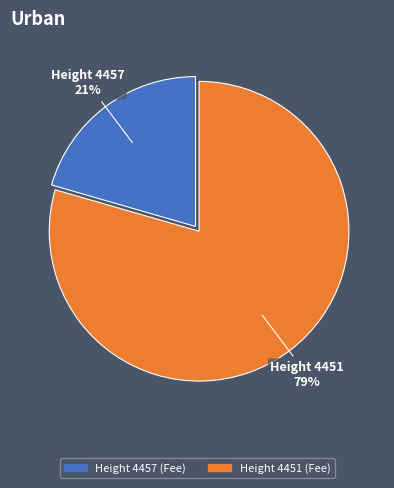

Which has a higher value, Height 4451 (Fee) or Height 4457 (Fee)?

Height 4451 (Fee)